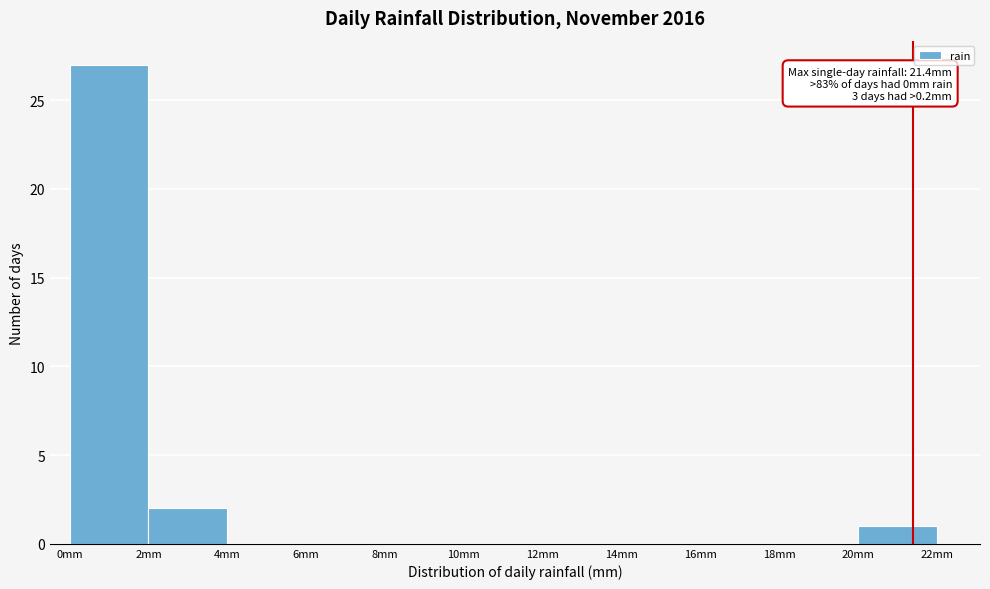

Over which range of the x-axis is the bar tallest?

0 to 2